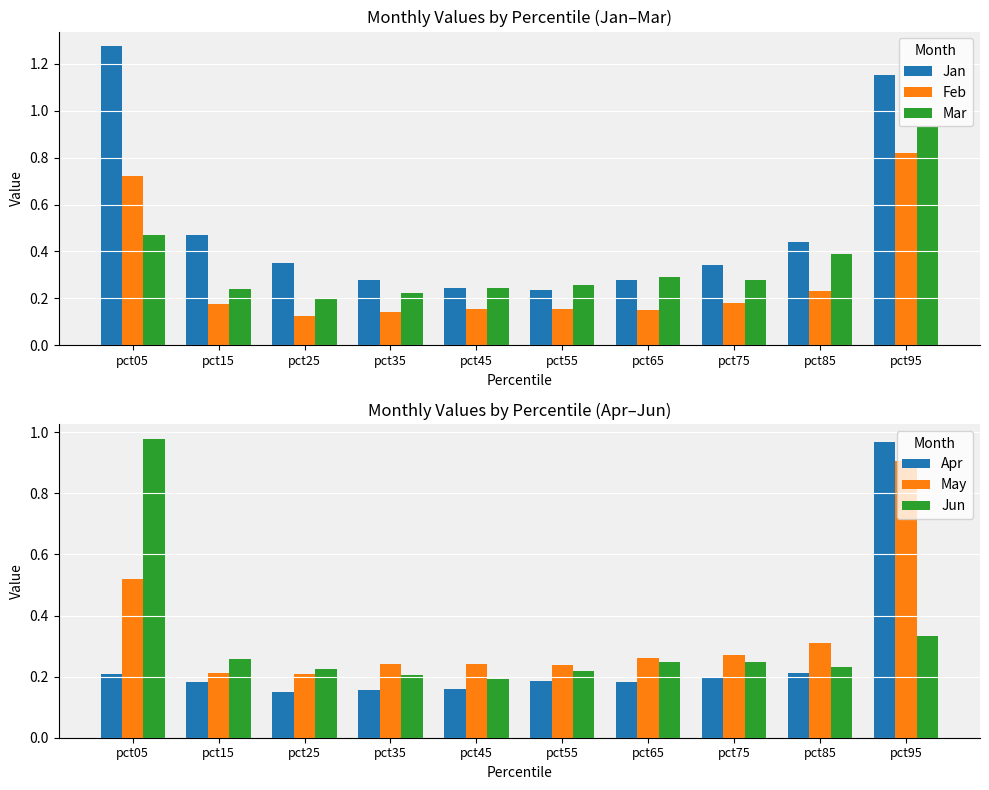

Between pct55 and pct95, which series saw the biggest shift?

Jan